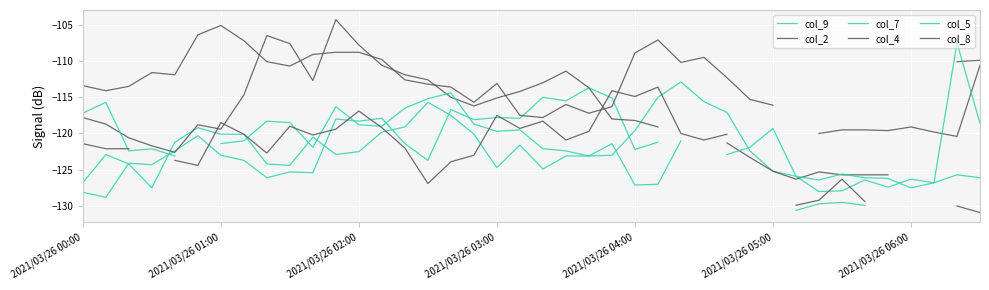

Rank the categories by col_5 value from lowest to highest.

36, 24, 25, 37, 32, 35, 34, 31, 33, 2021/03/26 04:00, 22, 28, 2021/03/26 02:00, 21, 2021/03/26 03:00, 20, 10, 29, 2021/03/26 06:00, 23, 7, 26, 18, 19, 30, 13, 12, 17, 39, 9, 8, 2021/03/26 00:00, 14, 2021/03/26 01:00, 2021/03/26 05:00, 11, 15, 16, 27, 38